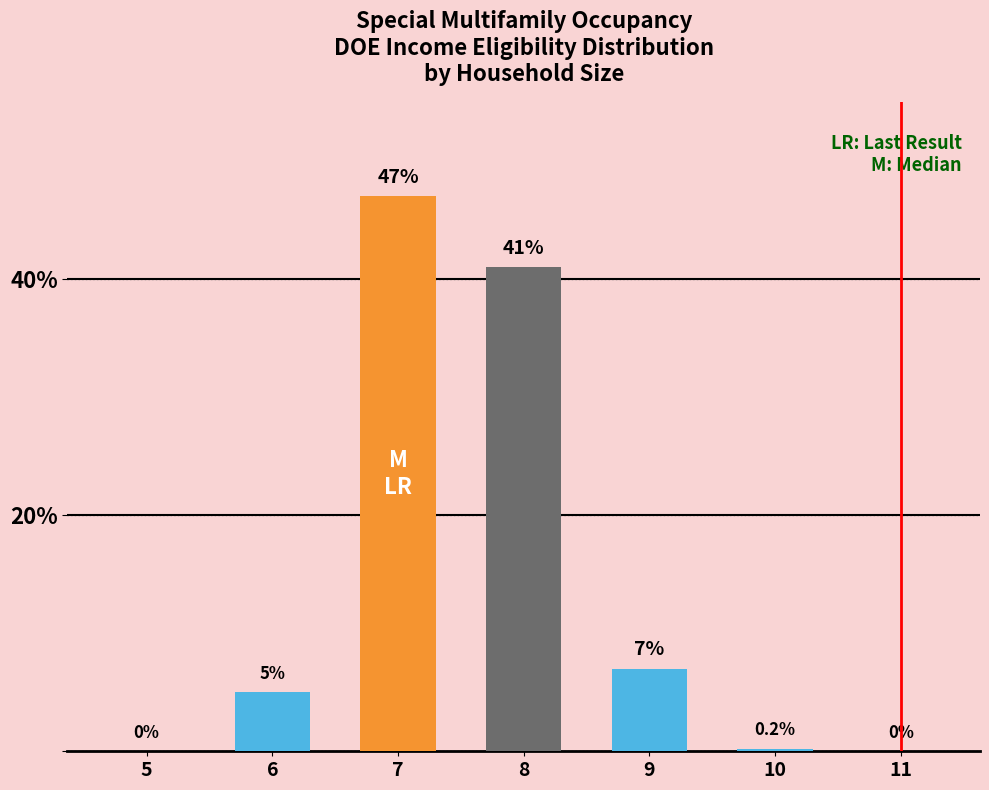

Read the value at 8.

41.0